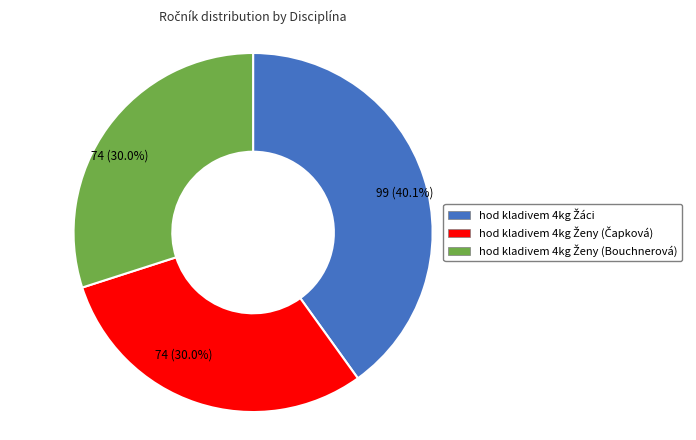

Is there a majority slice in this chart?

No